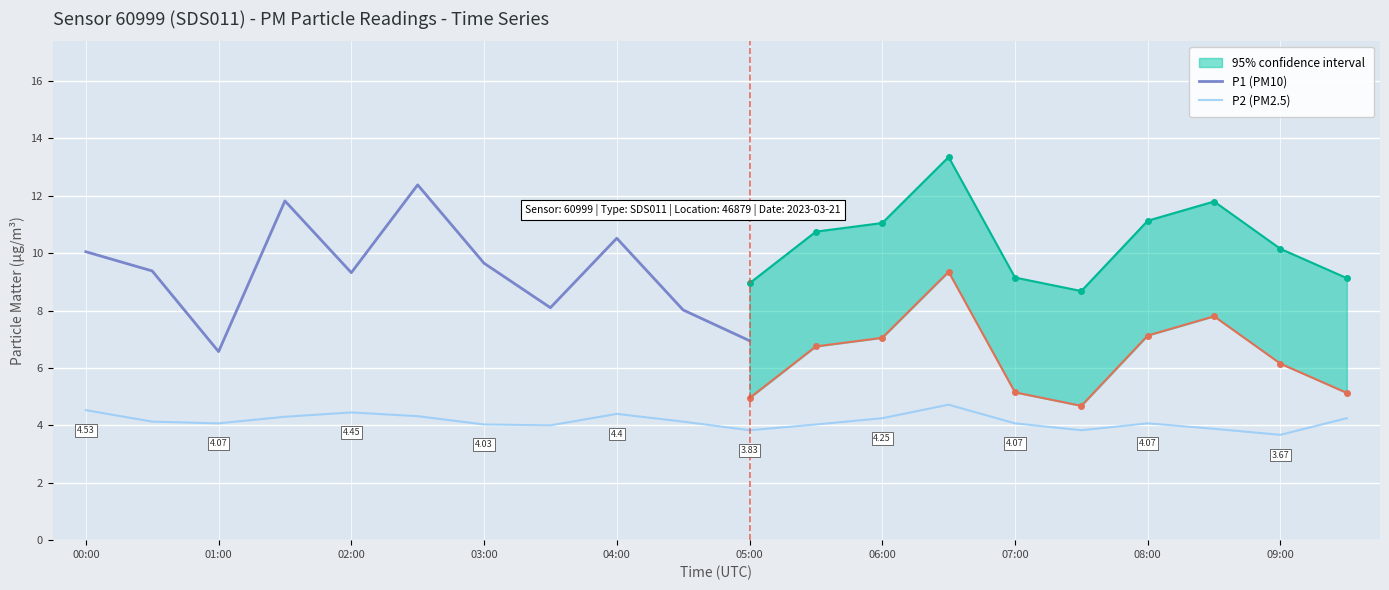

Between 00:30 and 05:30, which series saw the biggest shift?

P1